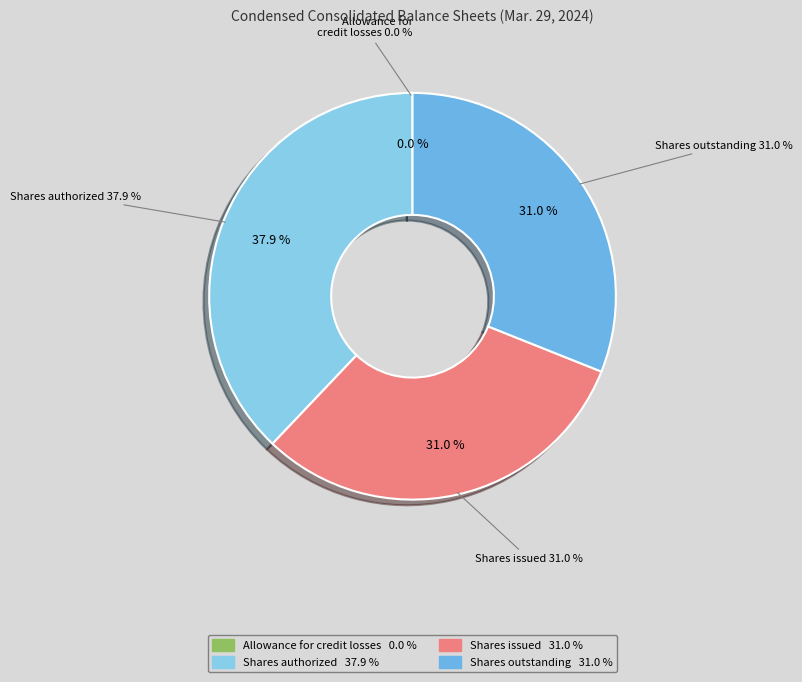

To the nearest percent, what portion does Common stock, shares issued represent?

31%